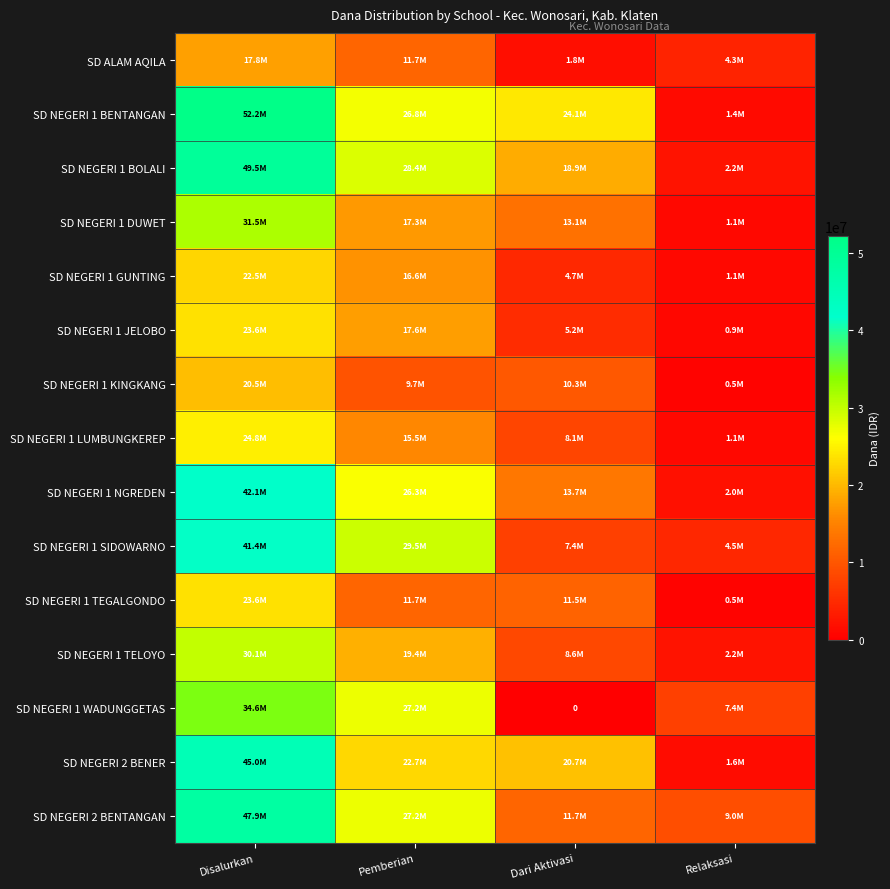

Which series has the largest total across all categories?

SD NEGERI 1 BENTANGAN